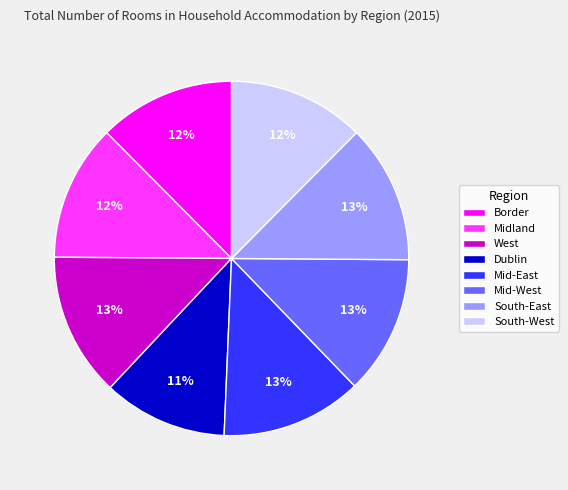

Which slice is the smallest?

Dublin